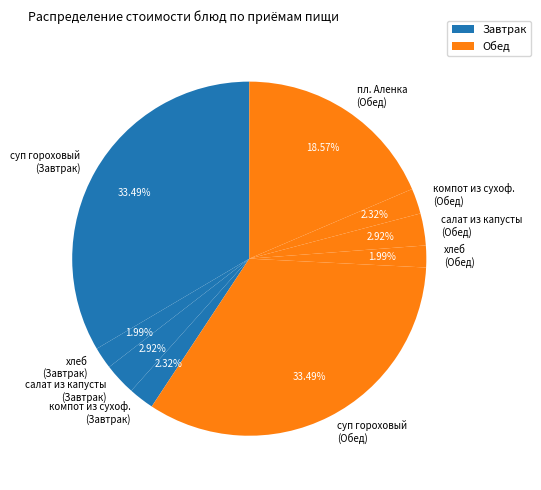

Is there any slice that represents more than half of the pie?

No